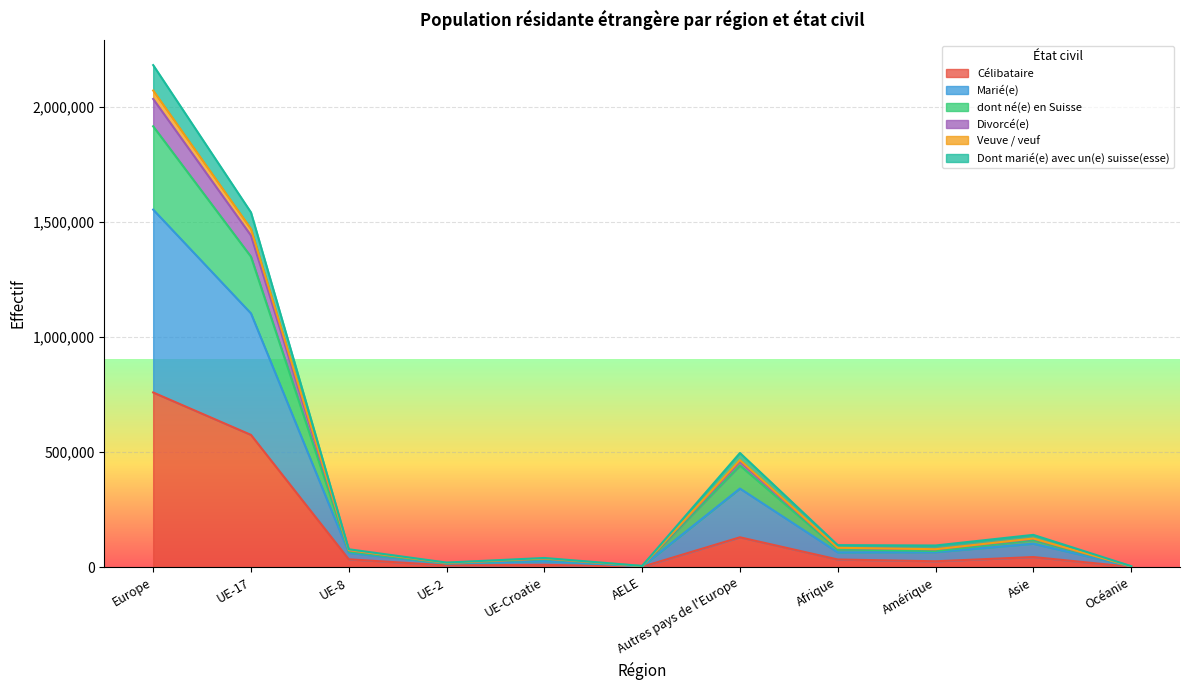

What is the maximum value for Célibataire?

759087